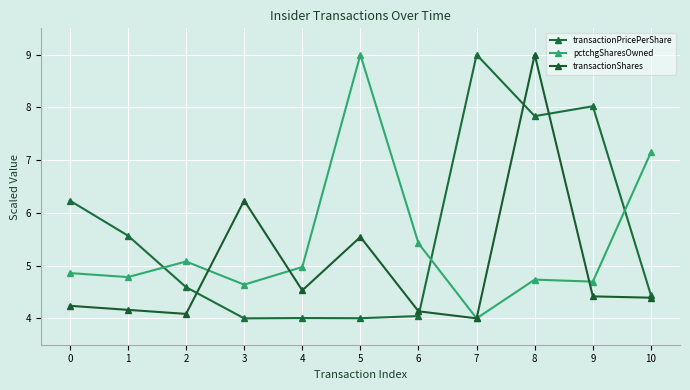

Which series has the widest spread of values?

transactionShares